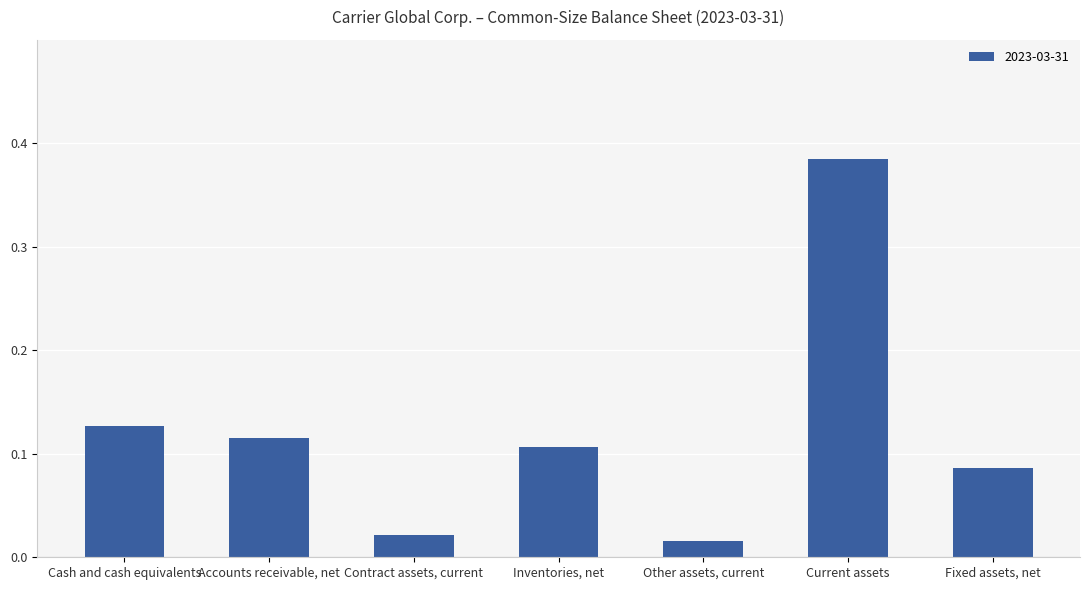

True or false: the data shows 0.2 at Current assets.

False